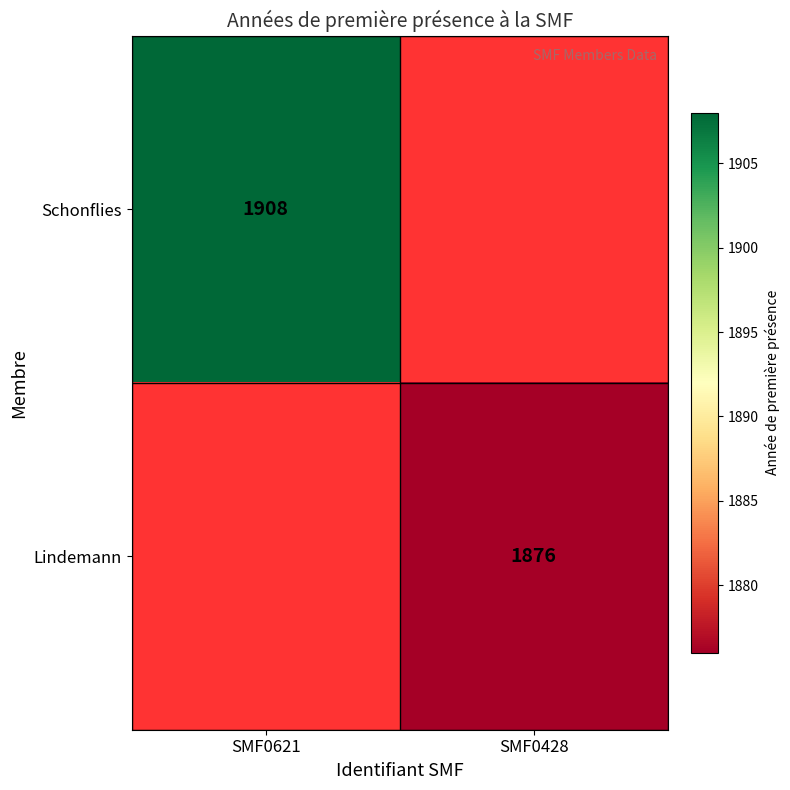

Is it true that Schonflies equals 415 at SMF0621?

False